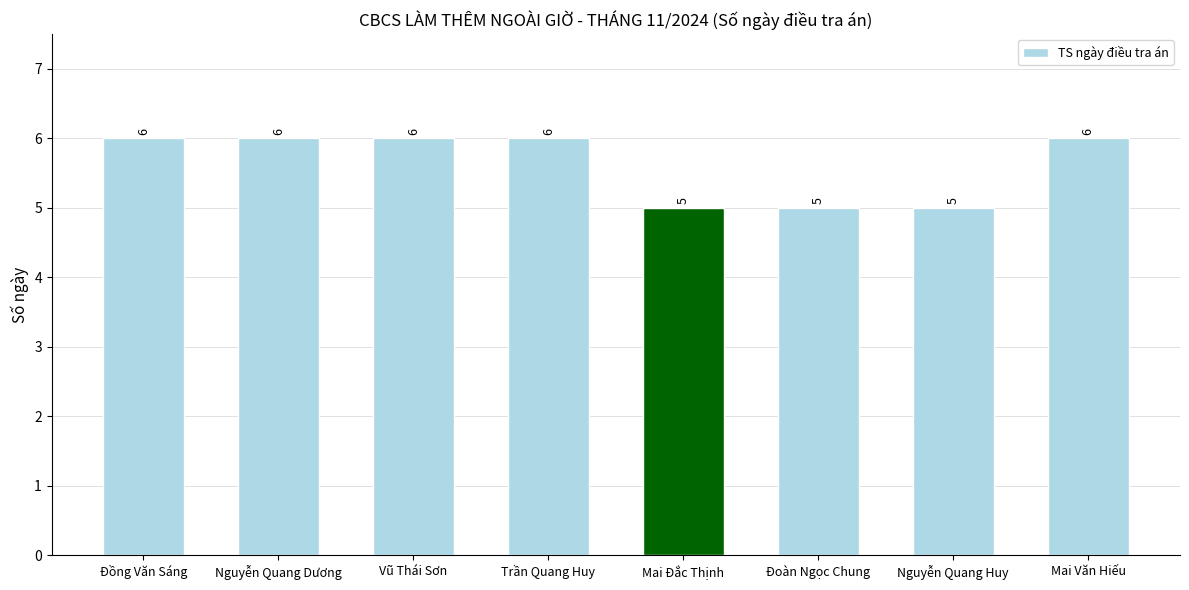

What is the label of the 6th bar from the left?

Đoàn Ngọc Chung